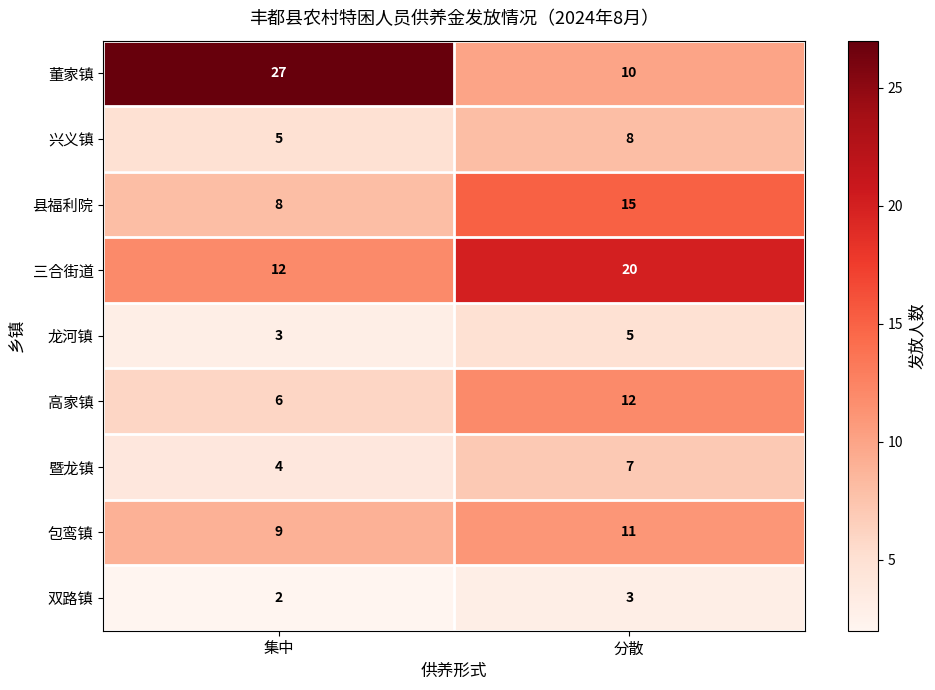

Which series has the largest total across all categories?

董家镇